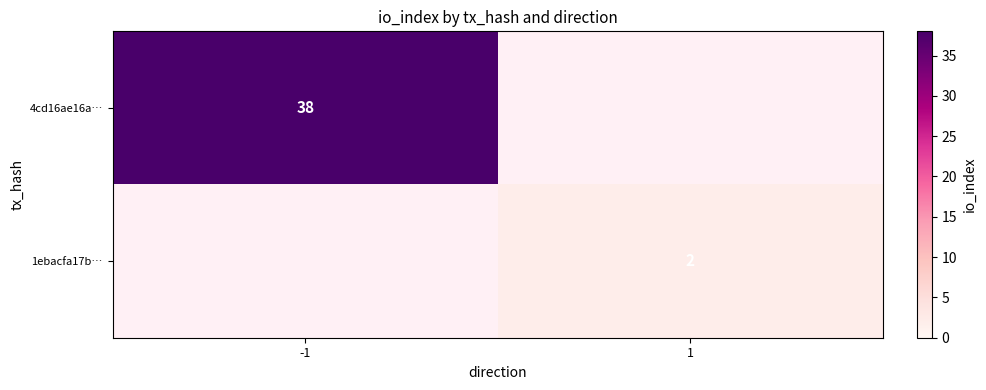

Is the value of 4cd16ae16a… at -1 greater than the value of 1ebacfa17b… at 1?

Yes